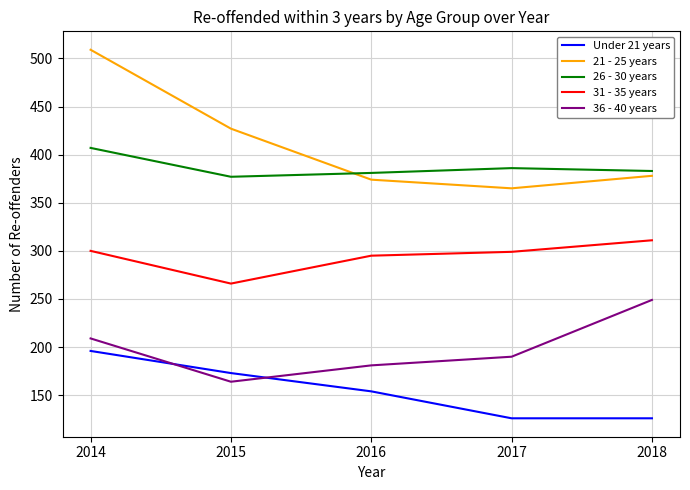

What is the spread (max minus min) of values at 2015?

263